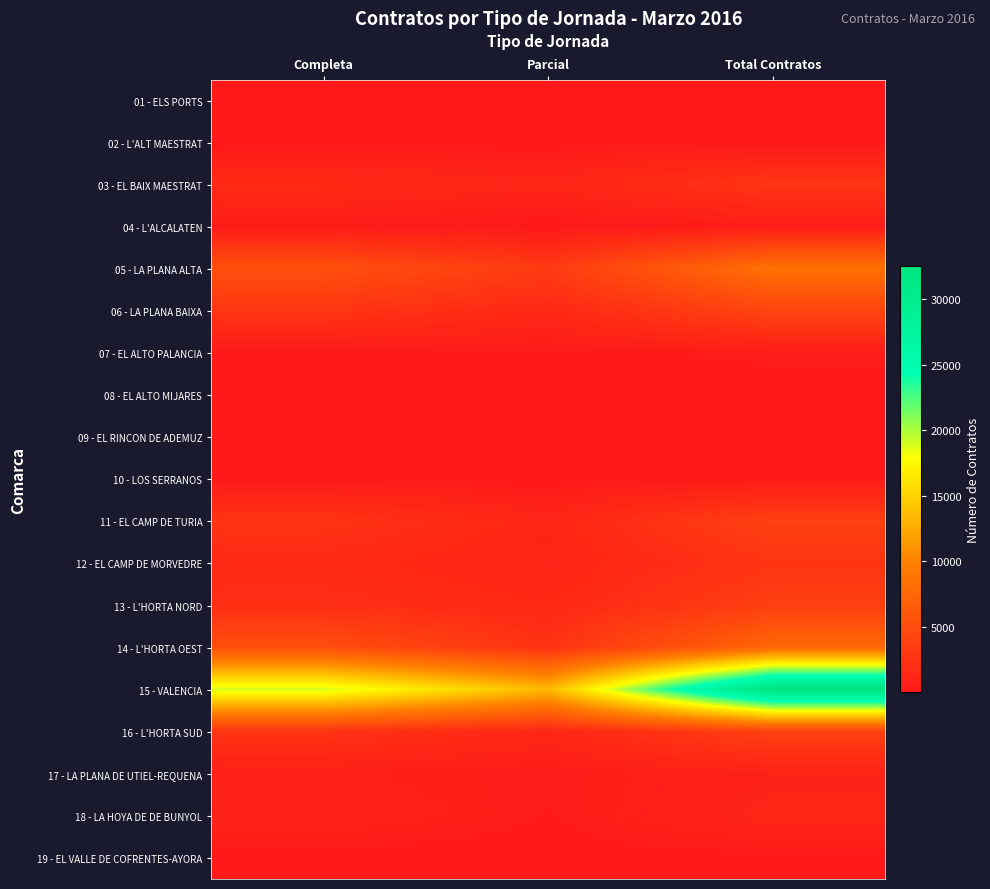

At which category is the sum across all series the highest?

Total Contratos